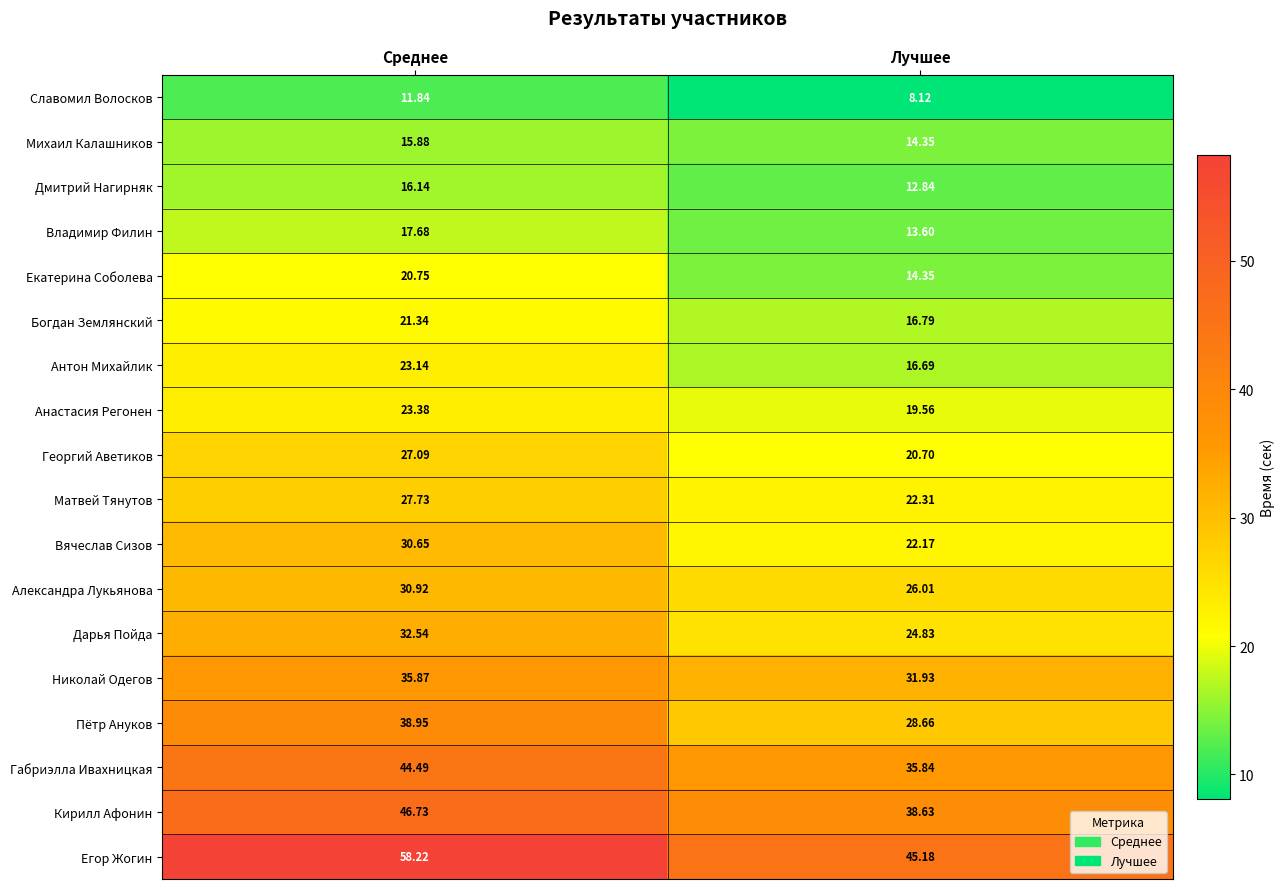

At which label is Славомил Волосков closest to 9?

Лучшее